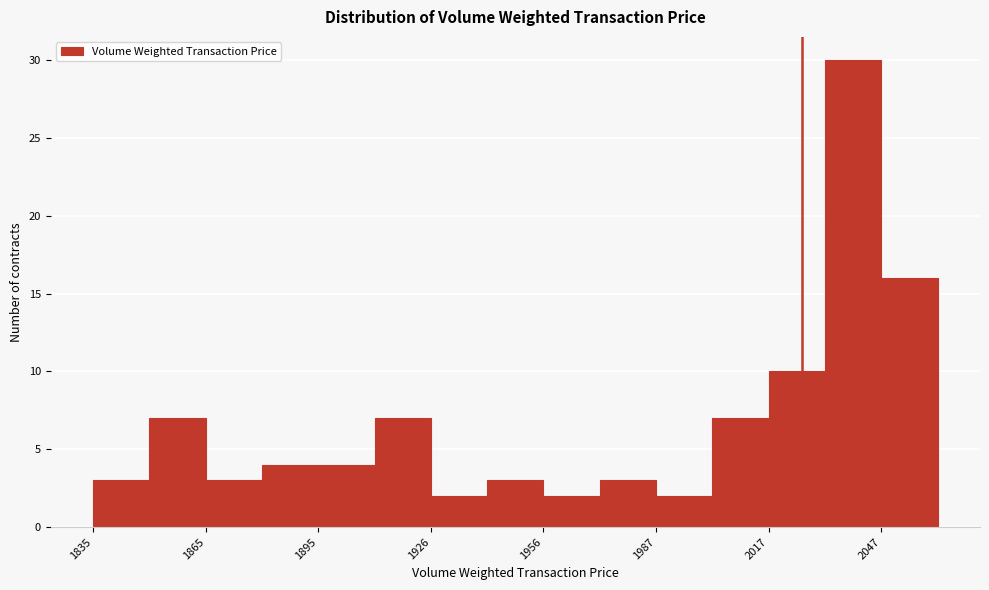

Around what value on the x-axis is the tallest bar? Give the approximate position of its centre, as read against the axis.

2040